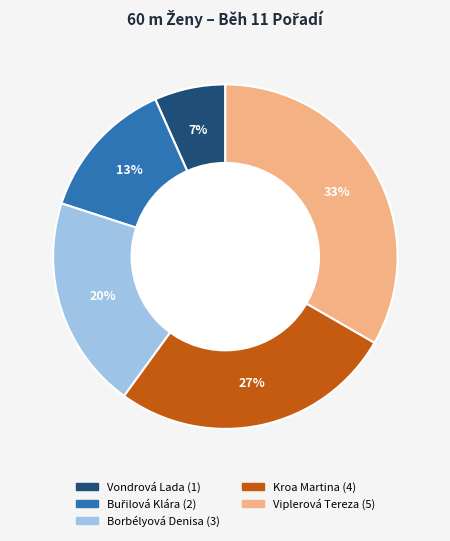

Is it true that Vondrová Lada is 7% of the pie?

True